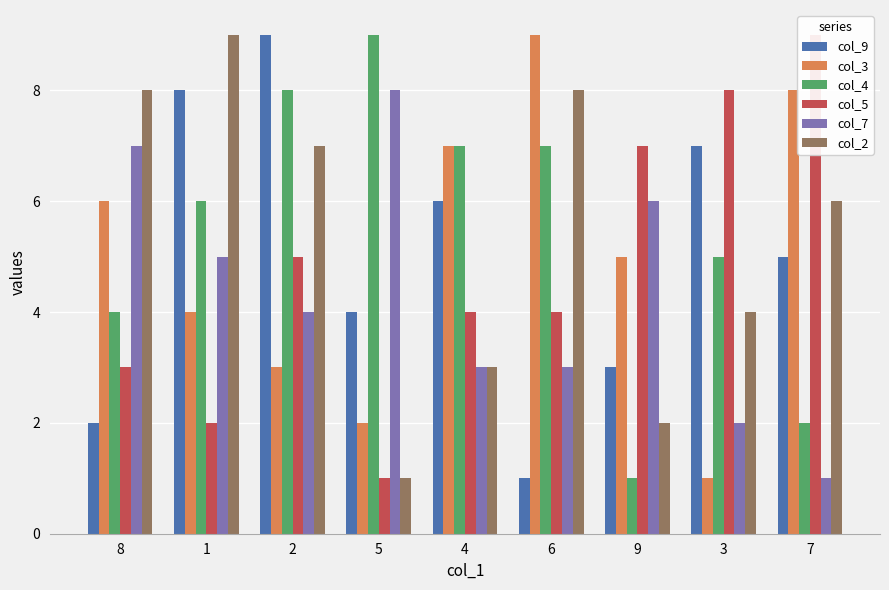

Between 1 and 8, which is larger?

1